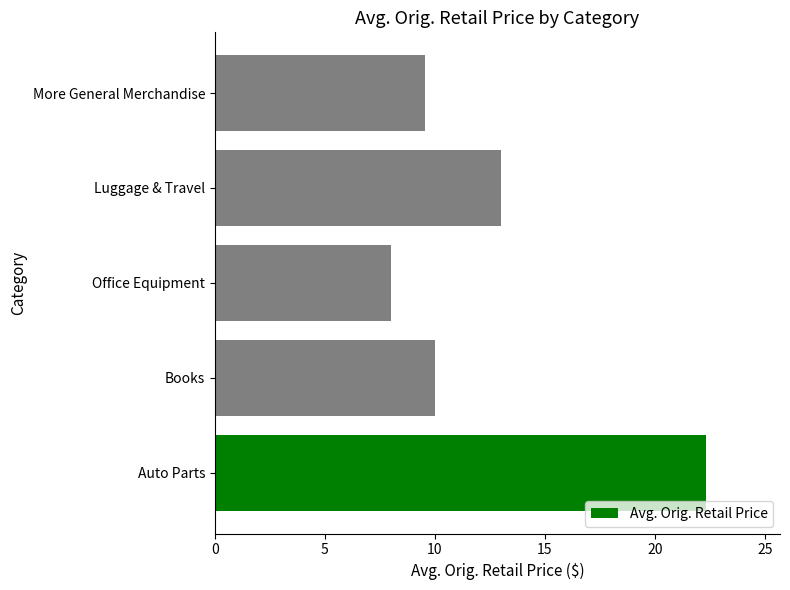

Rank the categories by value from lowest to highest.

Office Equipment, More General Merchandise, Books, Luggage & Travel, Auto Parts